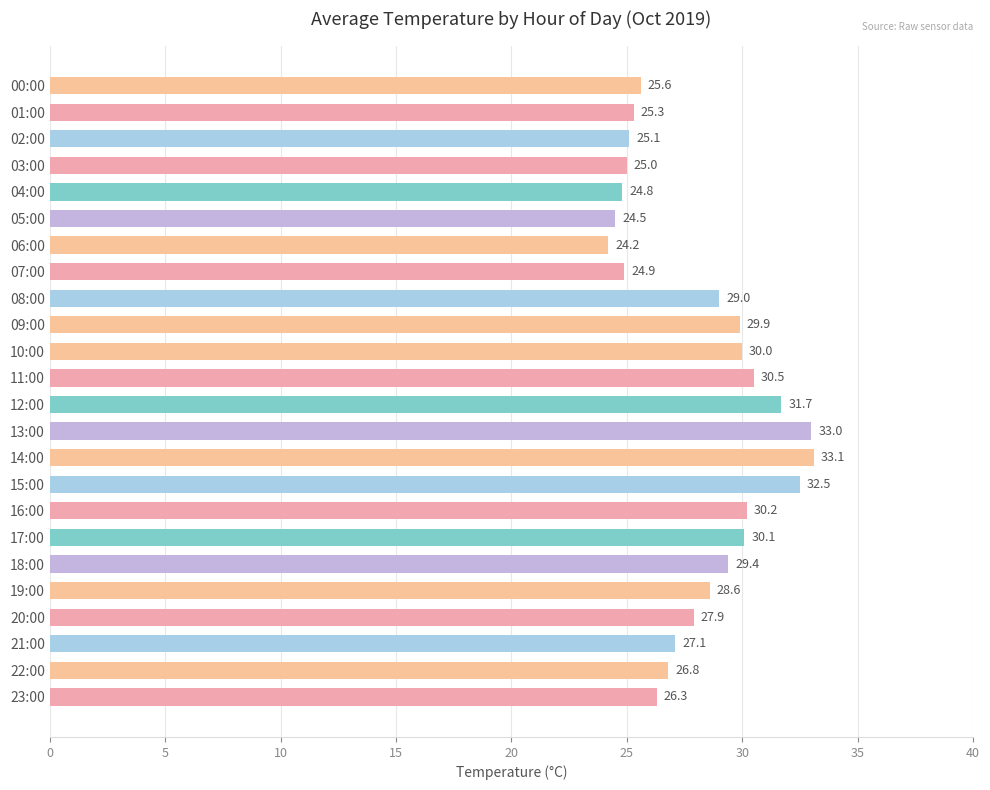

What is the label of the 3rd bar from the bottom?

21:00